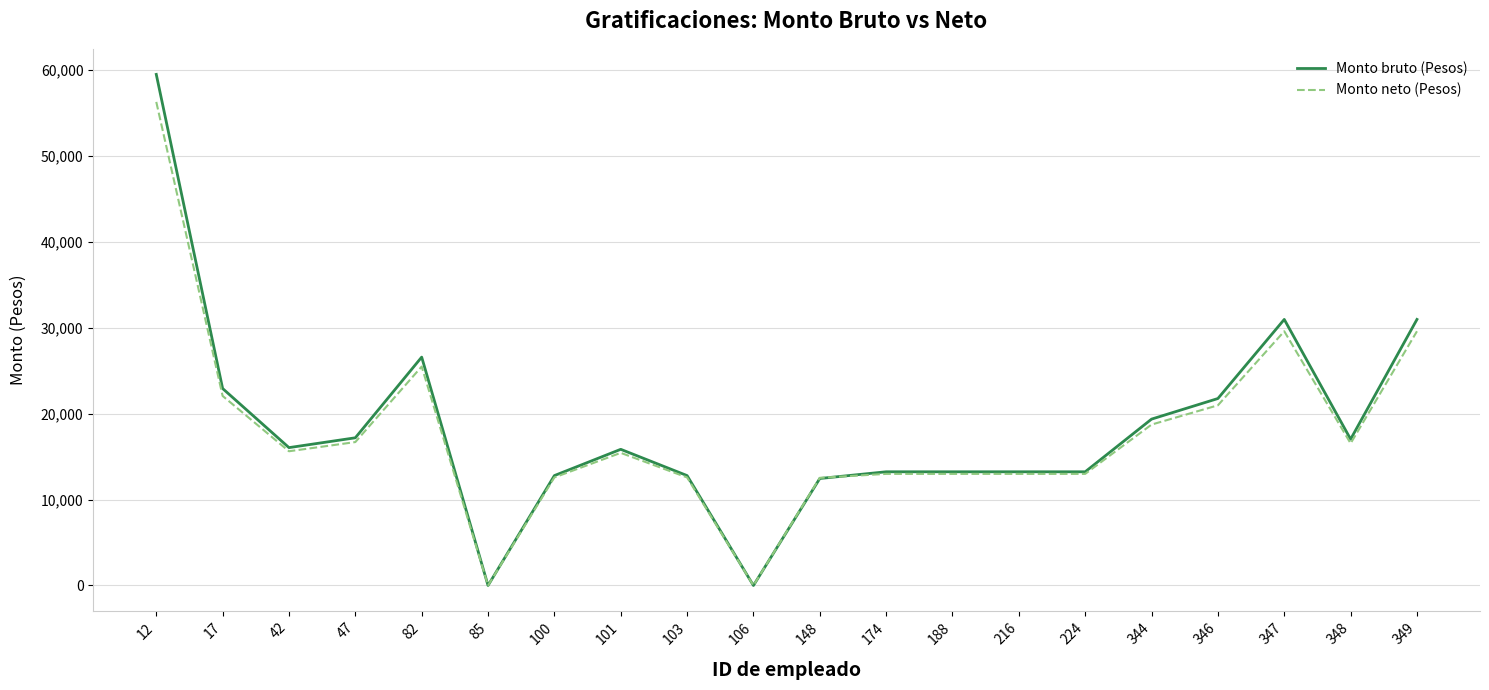

What is the total value across all series at 347?

60522.9